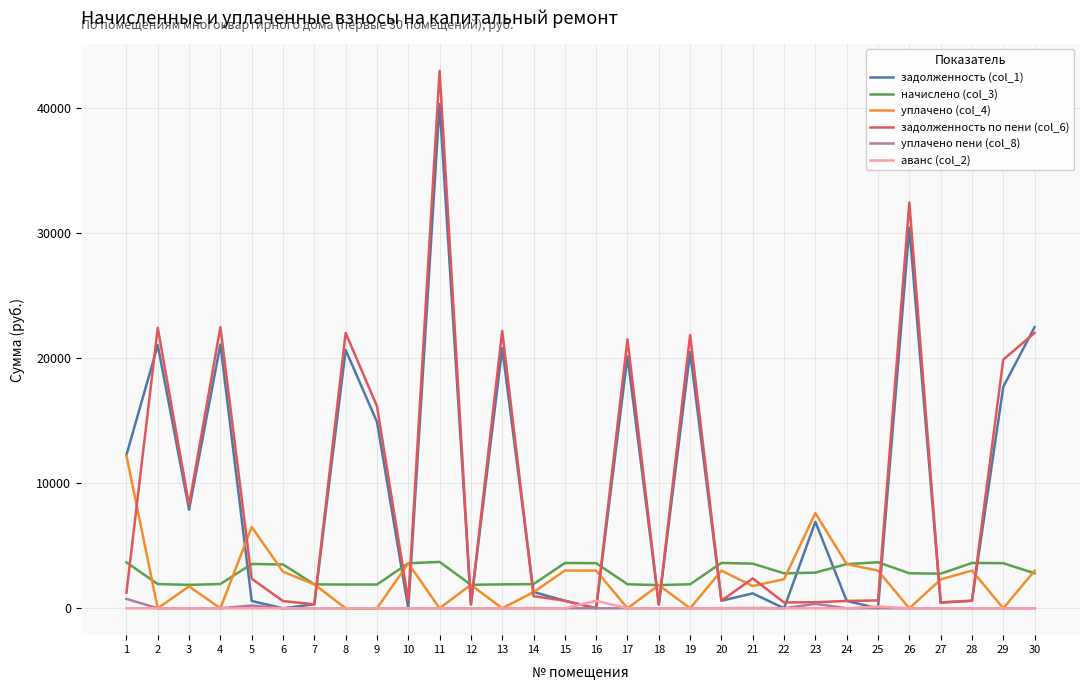

At which category does the chart reach its peak across all series?

11